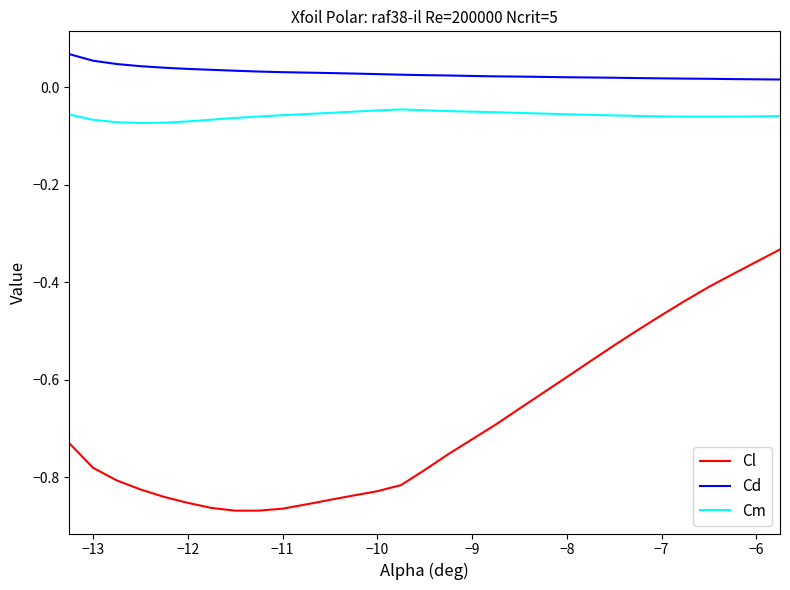

Which series has the largest total across all categories?

Cd